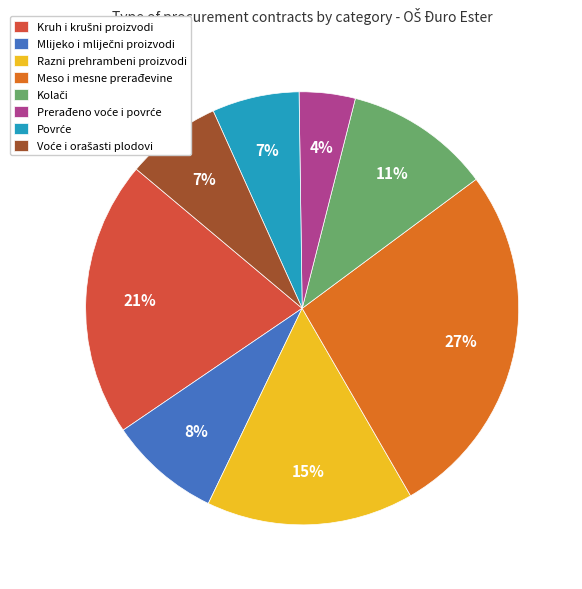

Is it true that Meso i mesne prerađevine is 35% of the pie?

False